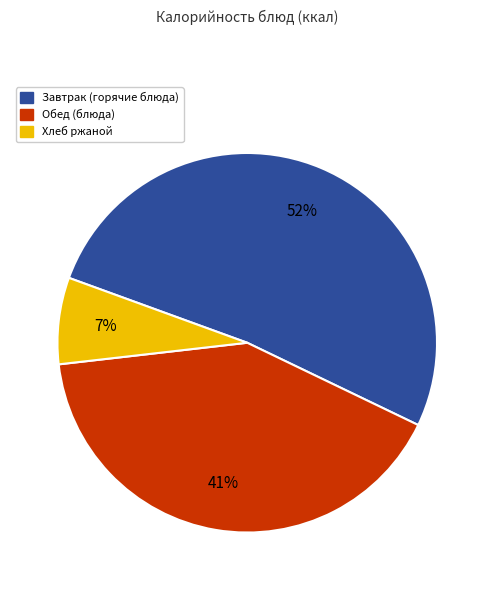

Rank the categories by value from lowest to highest.

Хлеб ржаной, Обед (блюда), Завтрак (горячие блюда)